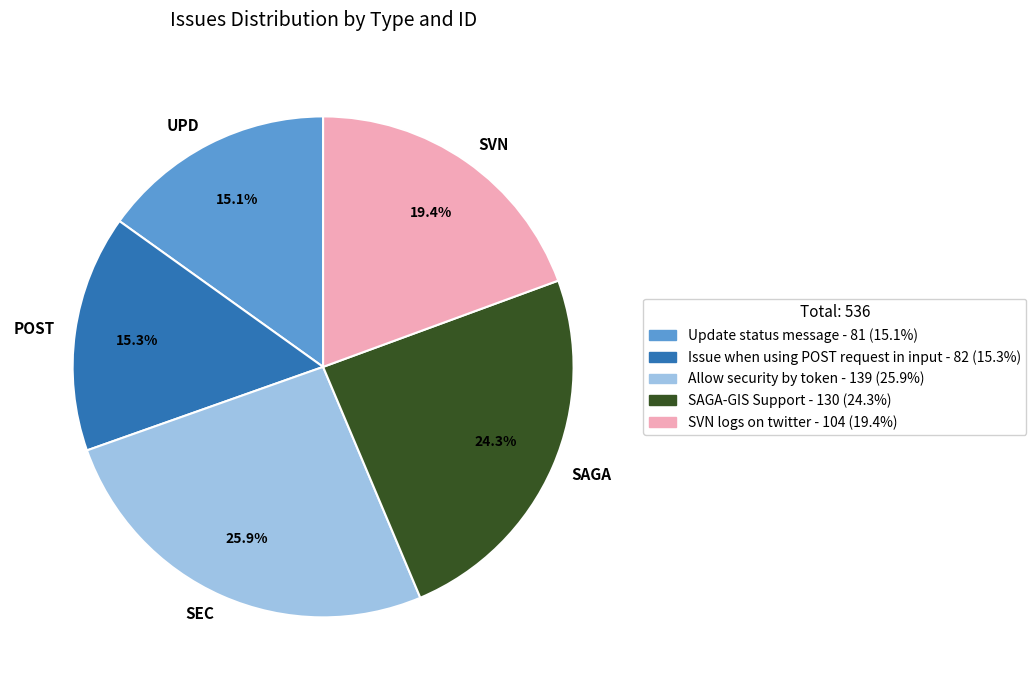

Between UPD and SEC, which is larger?

SEC